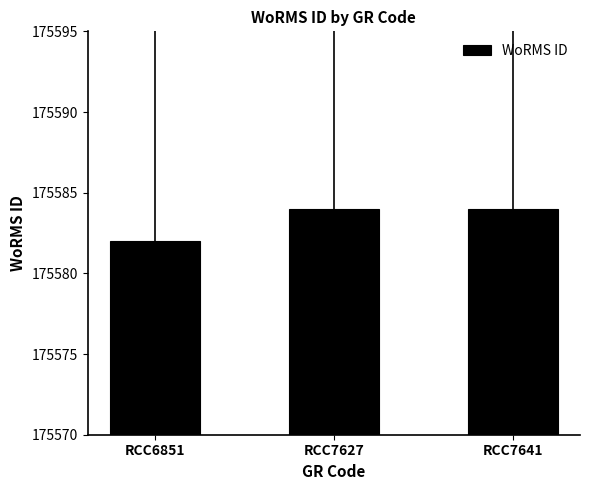

What is the sum of all values?

526750